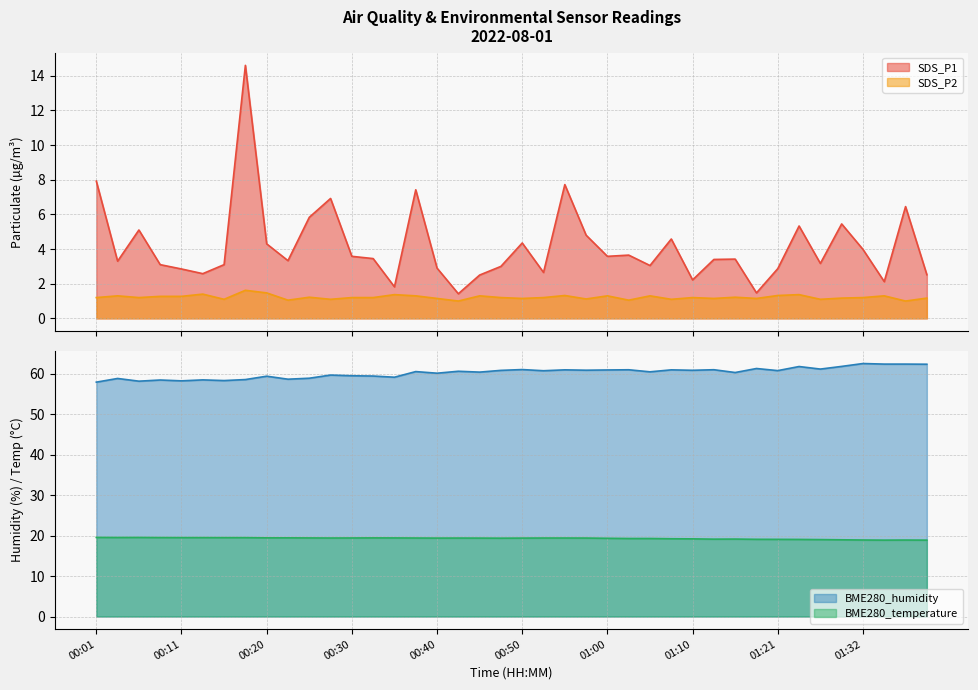

How many distinct data groups are displayed?

4